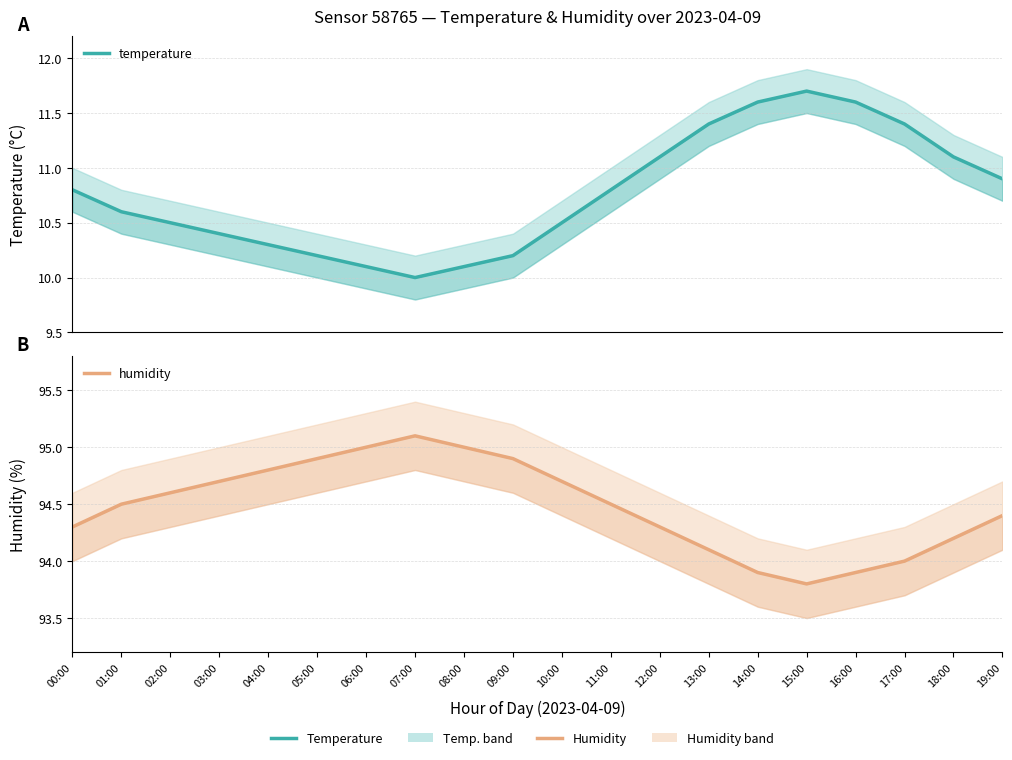

What is the total value across all series at 05:00?

105.1